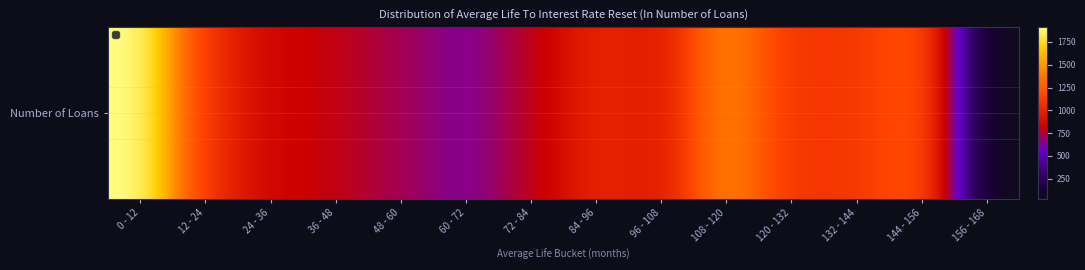

Which label corresponds to the smallest value in the chart?

156 - 168